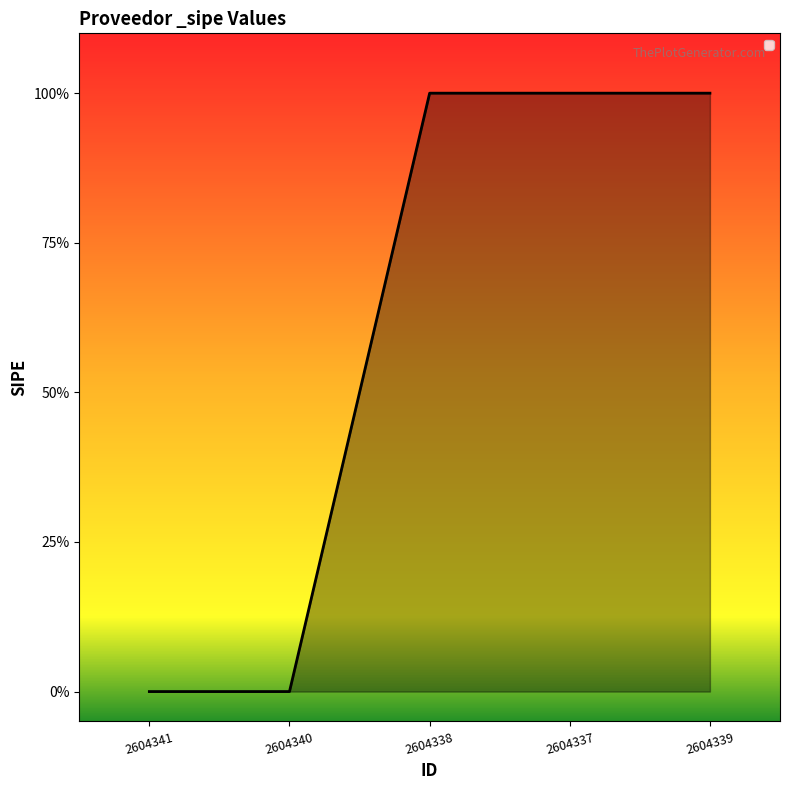

The value at 2604341 is 0. True or false?

True